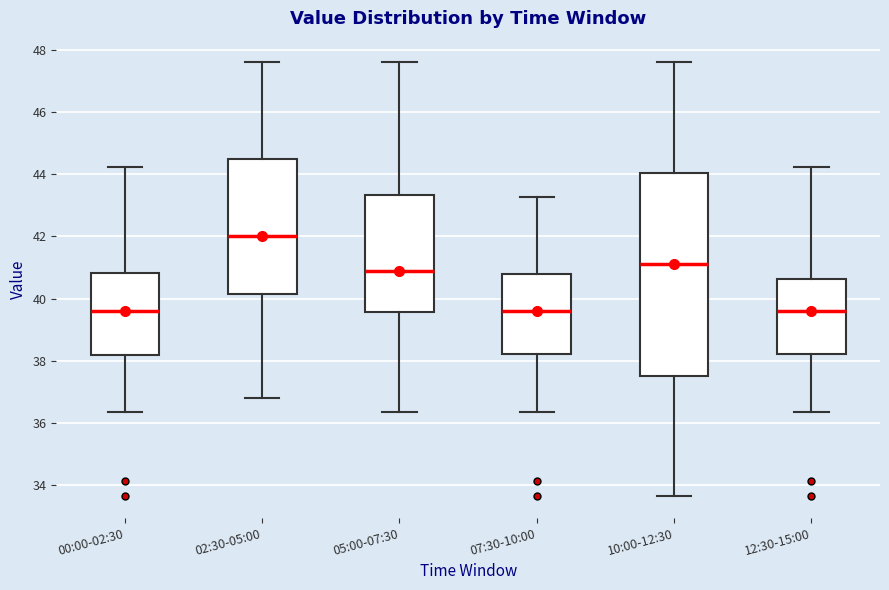

Which box has the highest median line?

02:30-05:00